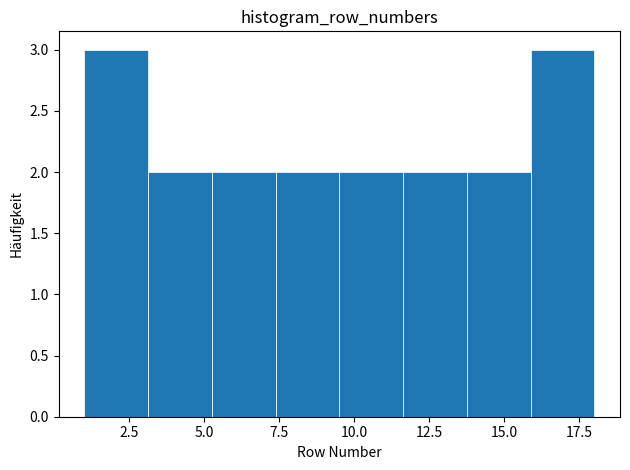

What is the height of the bar covering 7.5 to 9.5 on the x-axis? Neither the bar edges nor the heights are printed on the chart, so give them approximately, as read against the axes.

2